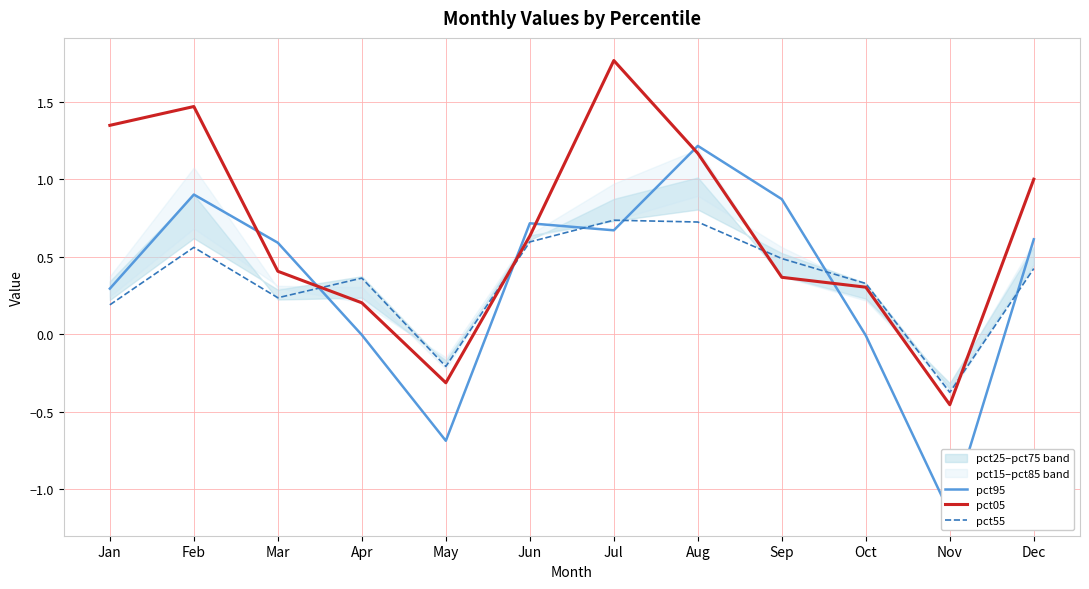

At which category does pct55 reach its first local valley?

Mar